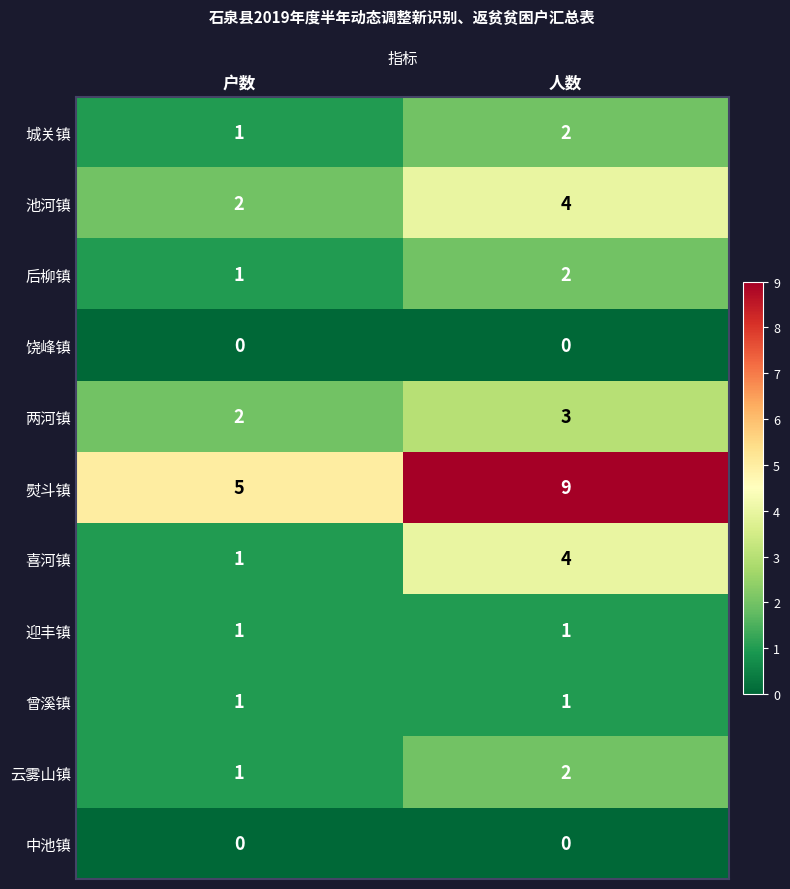

At which category does the chart reach its peak across all series?

人数